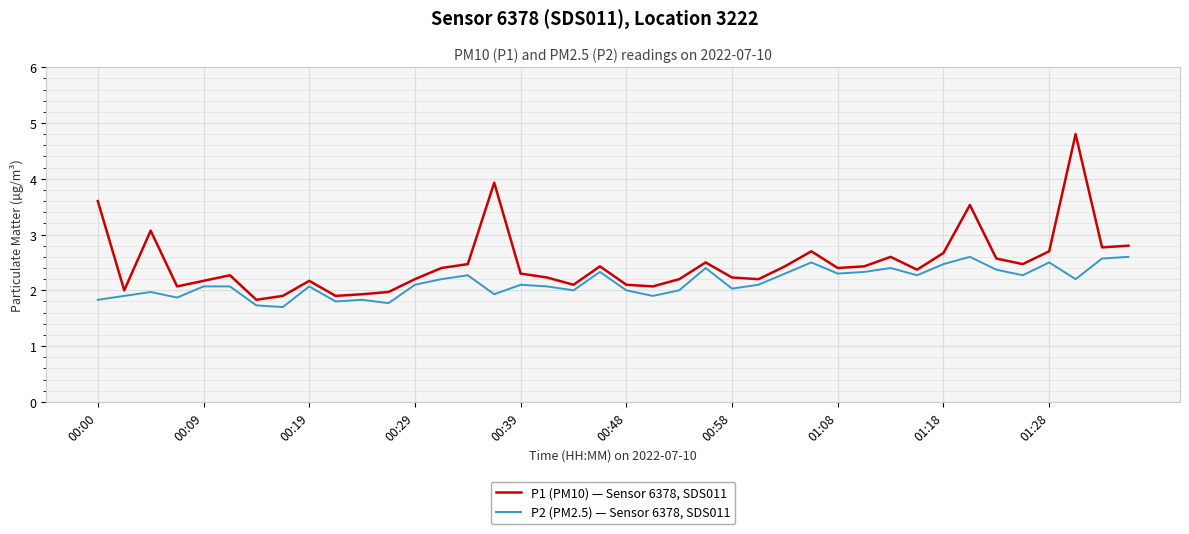

List the series in order of their peak value, lowest first.

P2 (PM2.5) — Sensor 6378, SDS011, P1 (PM10) — Sensor 6378, SDS011